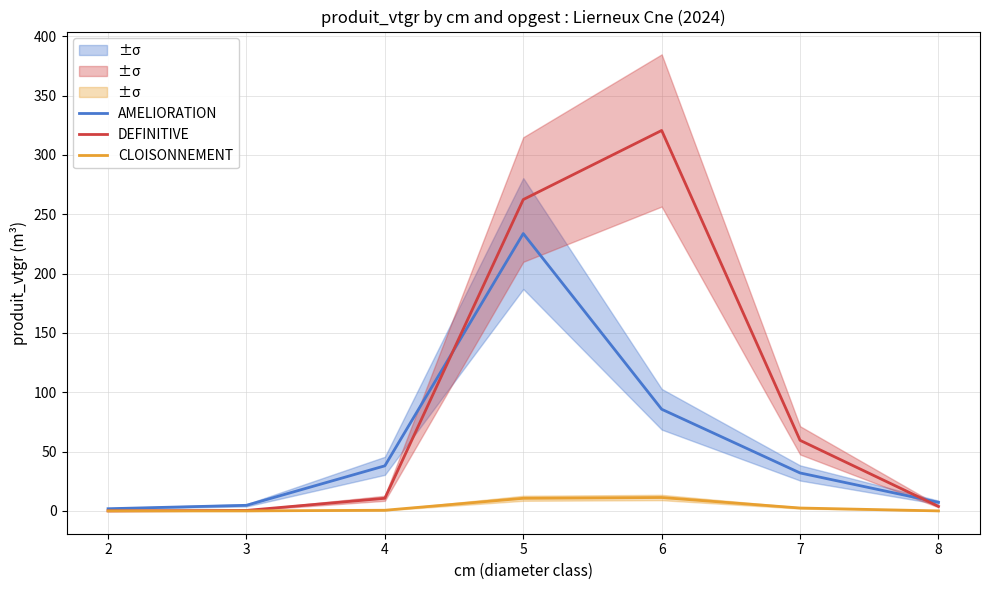

True or false: DEFINITIVE has more than 2 interior local peaks.

False